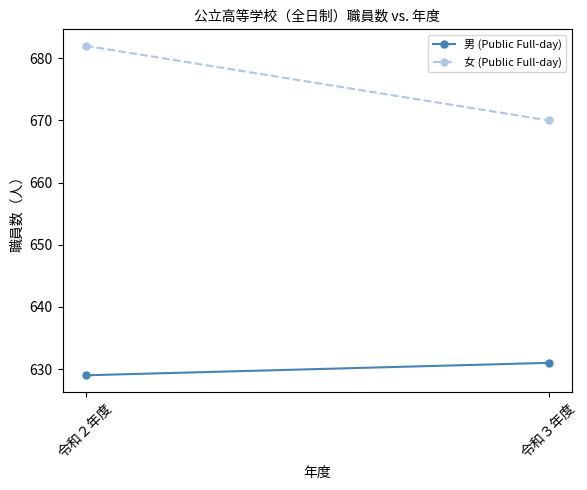

Reading right to left, extract all data points from this chart.

男 (Public Full-day): 631	629
女 (Public Full-day): 670	682